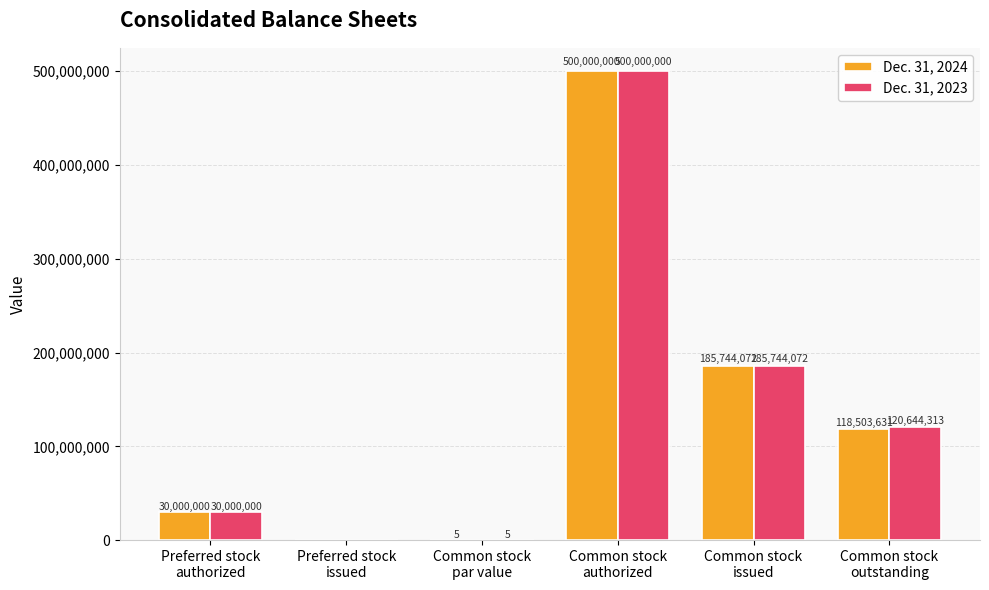

Which series has the largest total across all categories?

Dec. 31, 2023